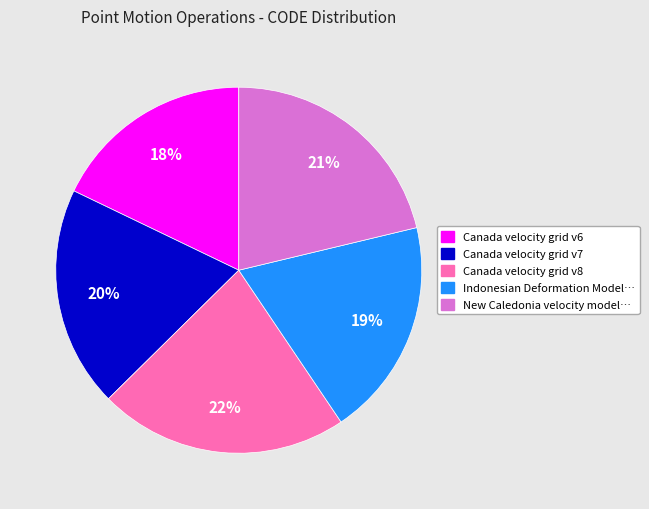

To the nearest percent, what is the average slice percentage?

20%